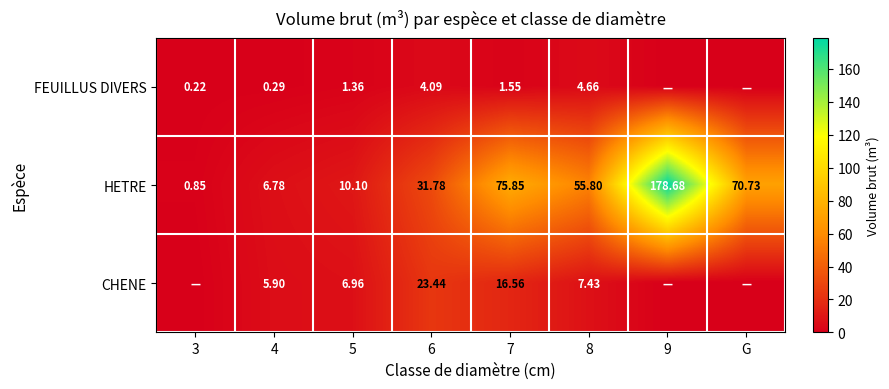

At 5, list the series in order from largest to smallest.

HETRE, CHENE, FEUILLUS DIVERS